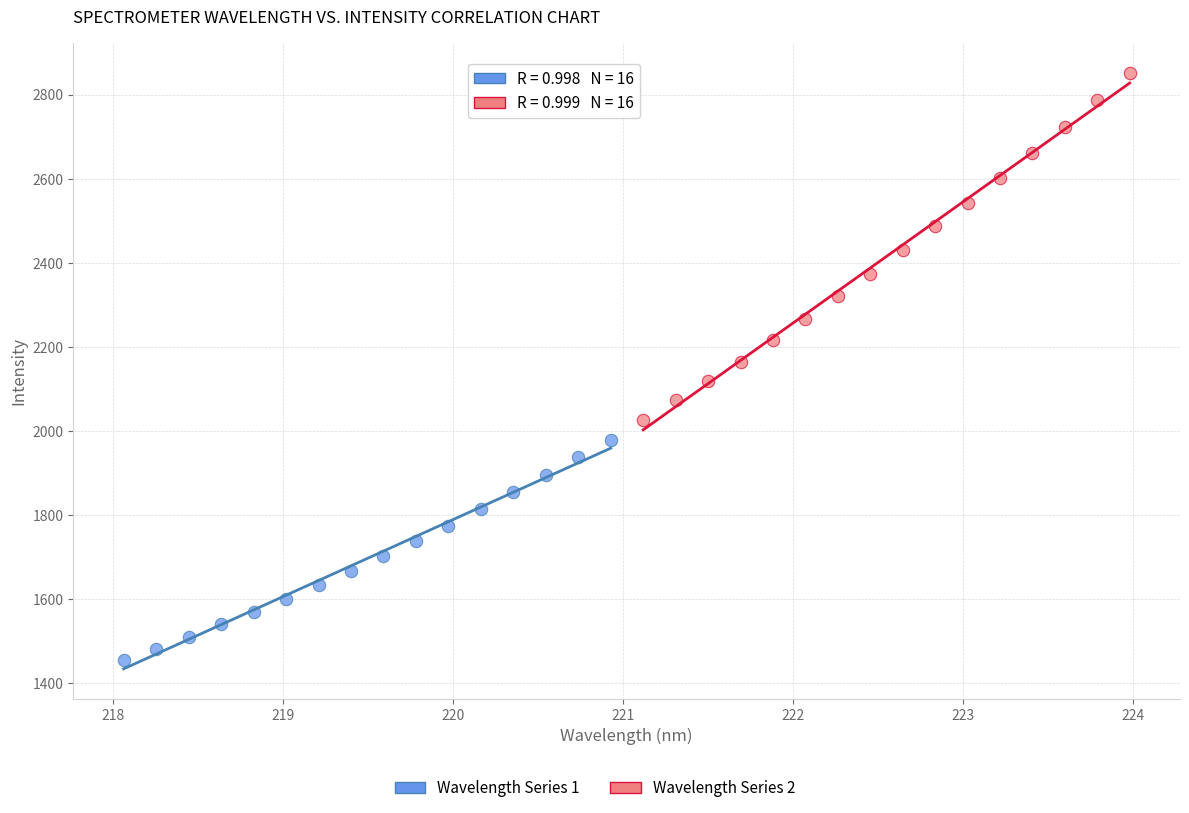

Which series reaches the maximum Y coordinate?

Wavelength Series 2